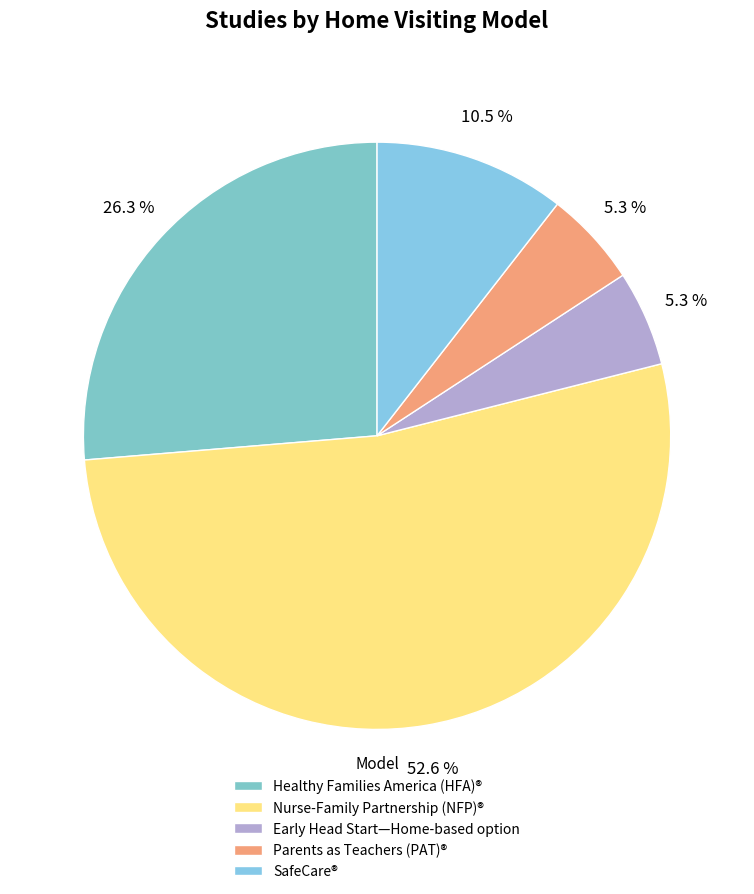

To the nearest percent, what portion does Healthy Families America (HFA)® represent?

26%